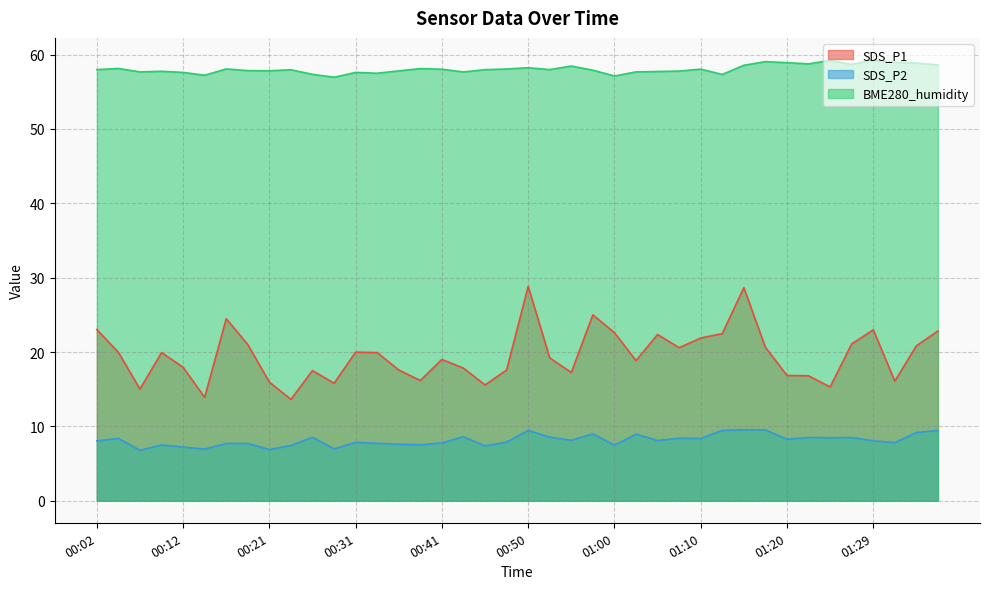

What is the value of the BME280_humidity point at the 9th from the left?

57.8